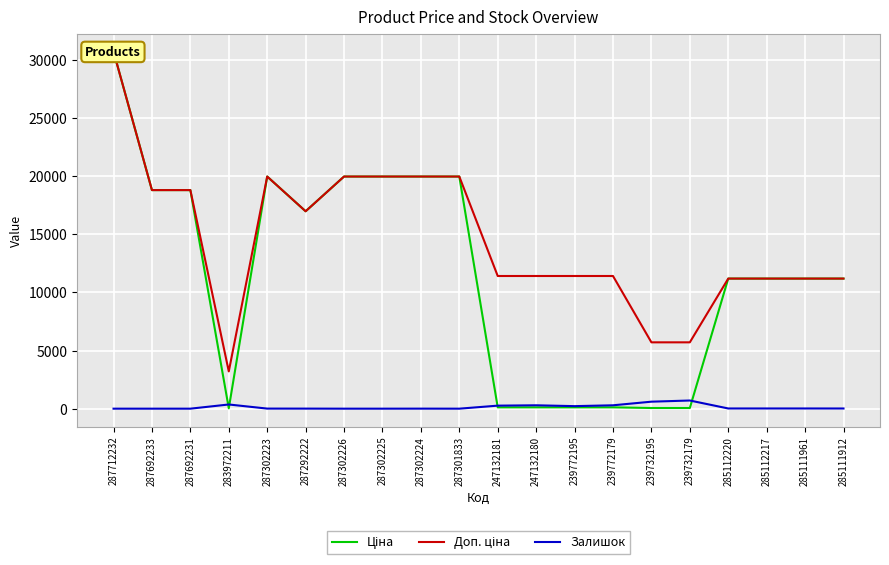

Which series has the largest total across all categories?

Доп. ціна